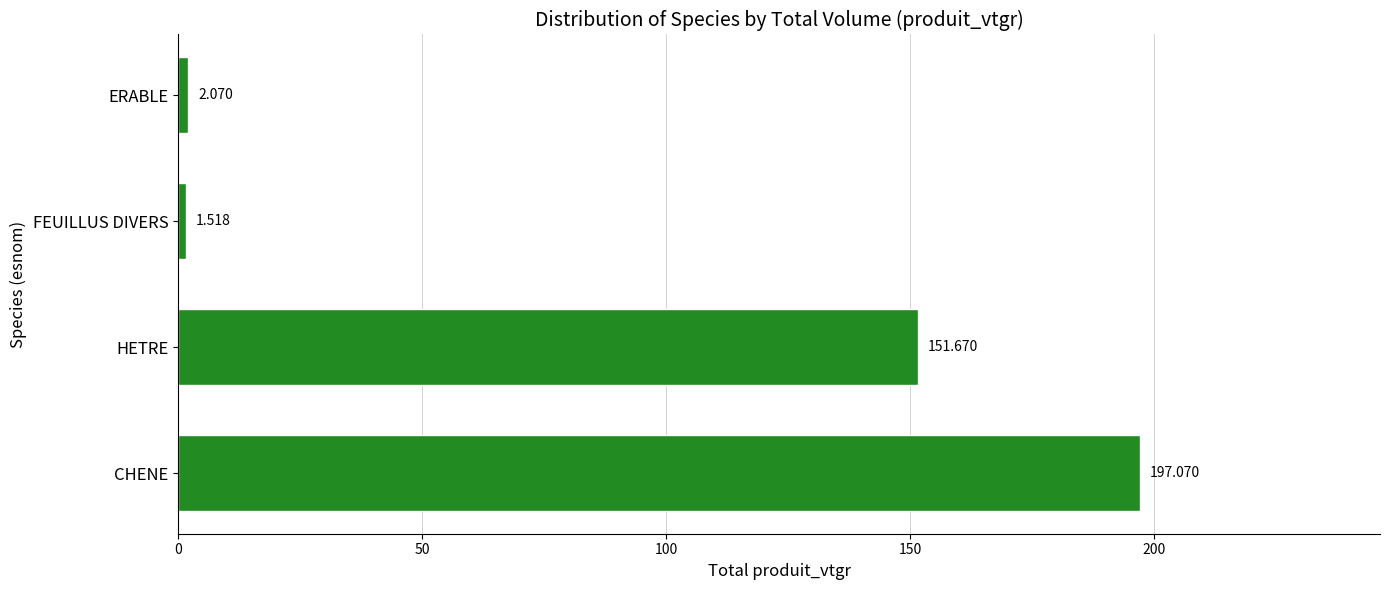

Rank the categories by value from lowest to highest.

FEUILLUS DIVERS, ERABLE, HETRE, CHENE